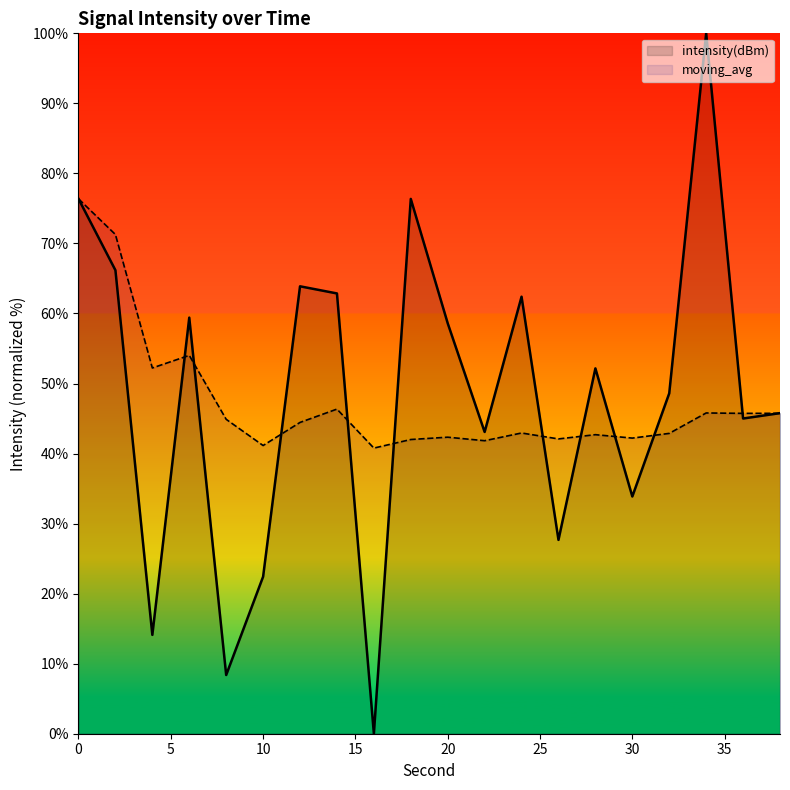

Rank the series by their maximum value, from highest to lowest.

intensity(dBm), moving_avg